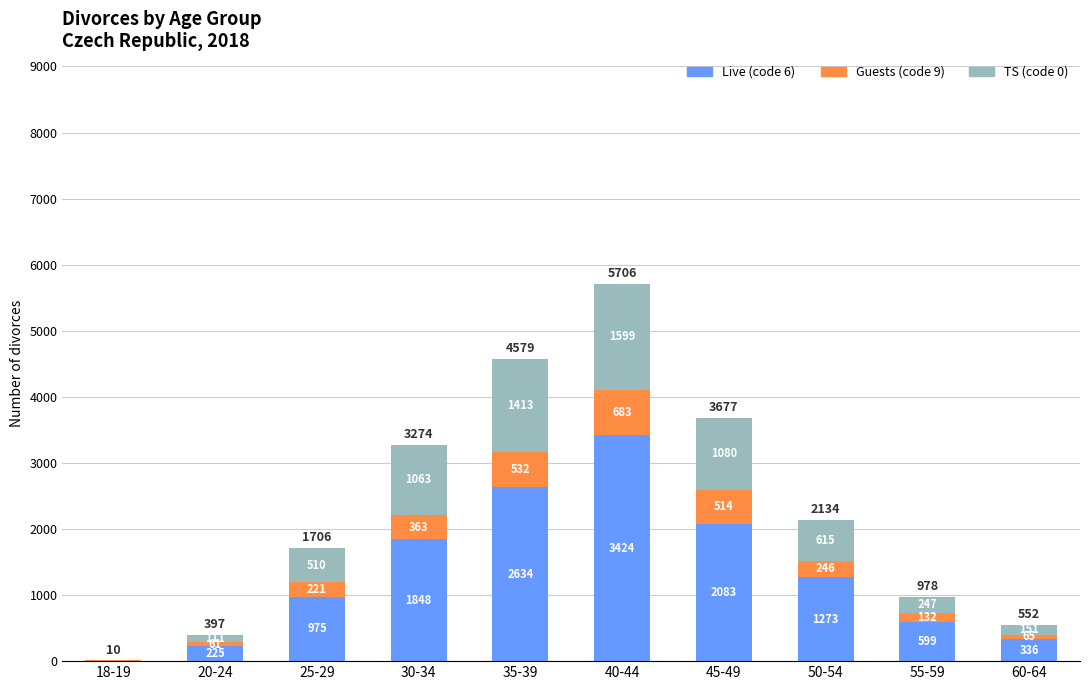

Count the number of categories in the chart.

10